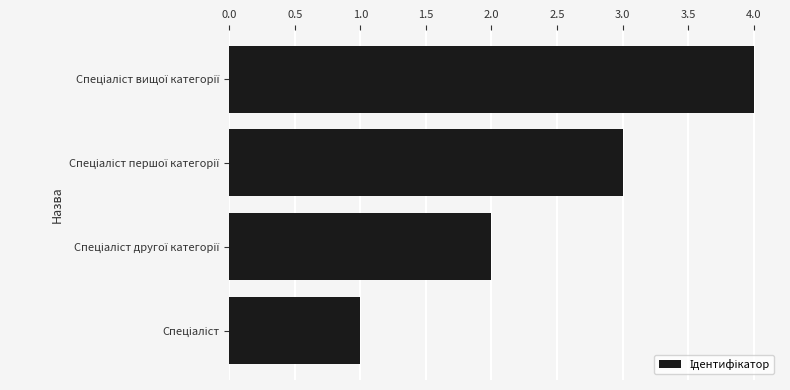

What is the sum of all values?

10